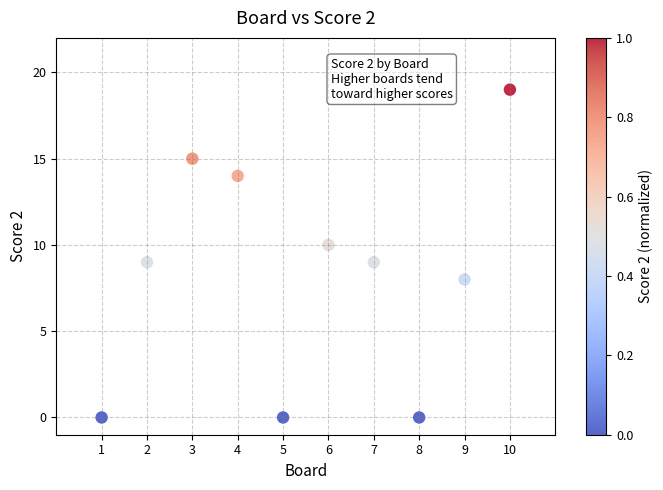

What is the range of Y values (max minus min)?

19